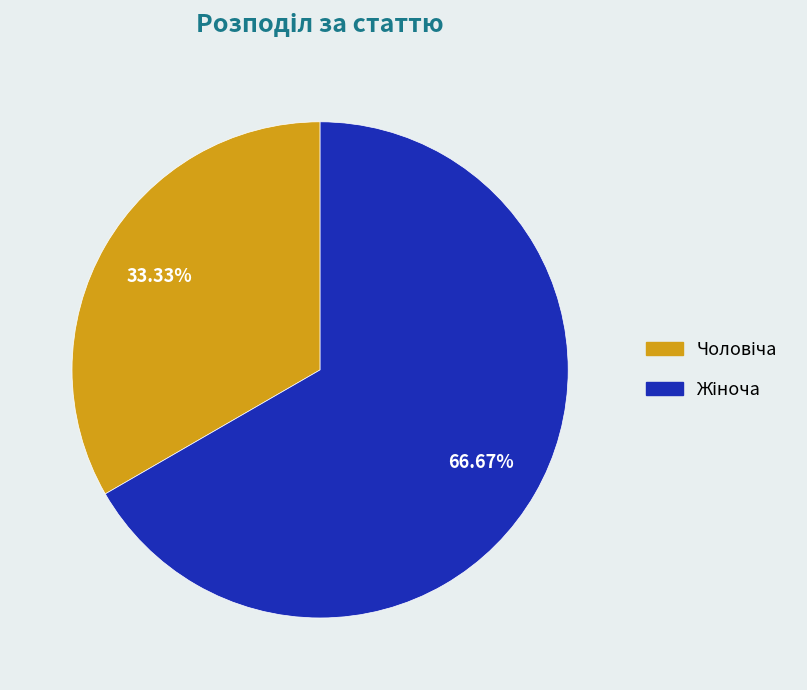

Is there any slice that represents more than half of the pie?

Yes